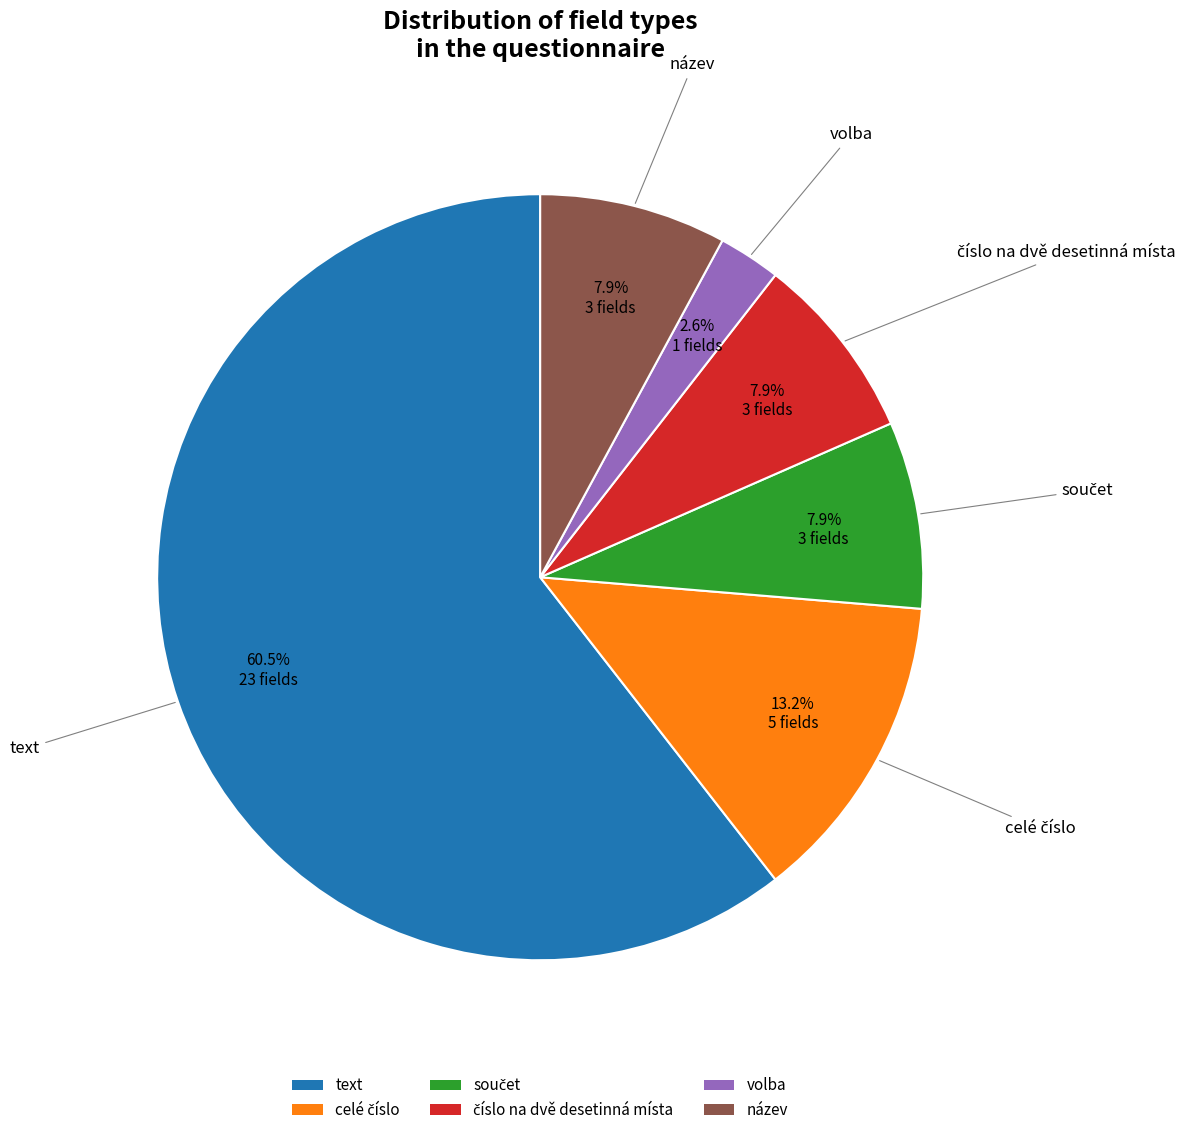

Which slice is the smallest?

volba